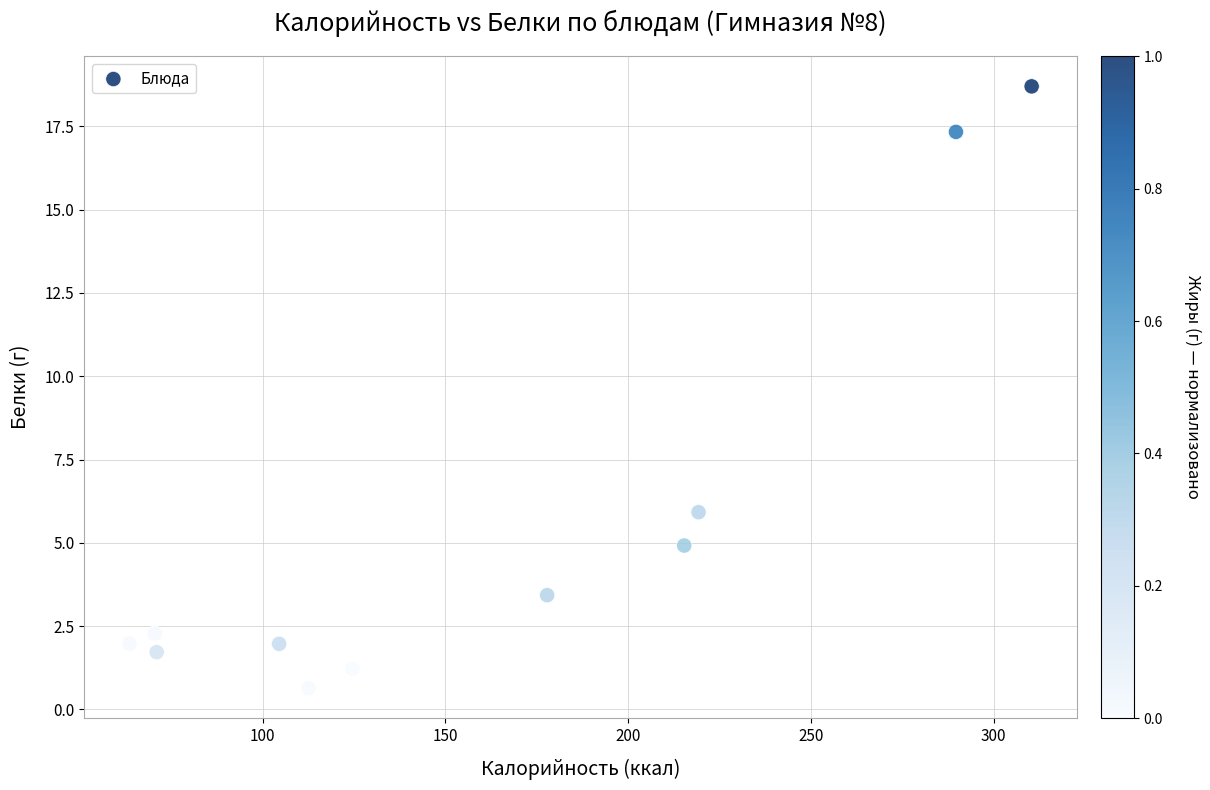

What Y value in the scatter plot is closest to 9?

5.9